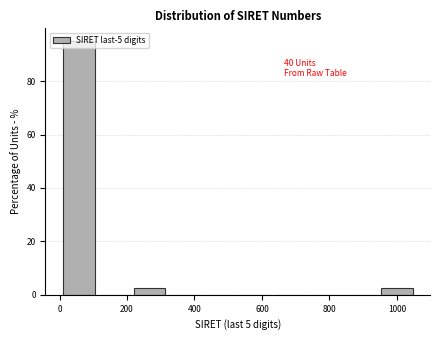

Which range on the x-axis has the tallest bar?

20 to 120